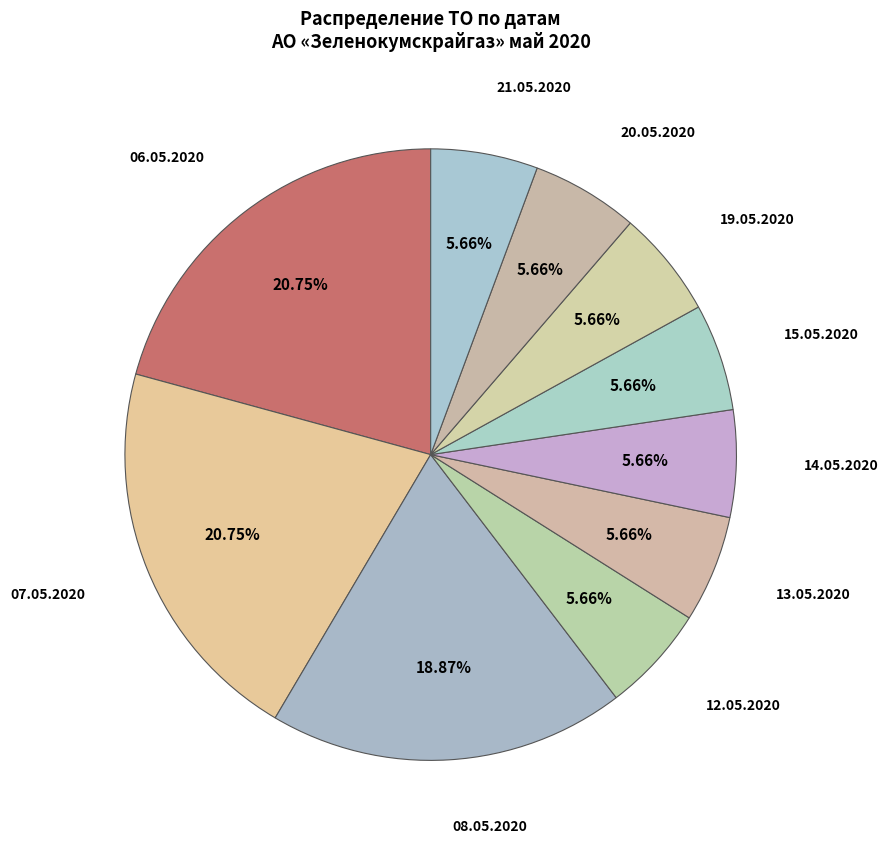

Is 21.05.2020 the majority of the pie?

No